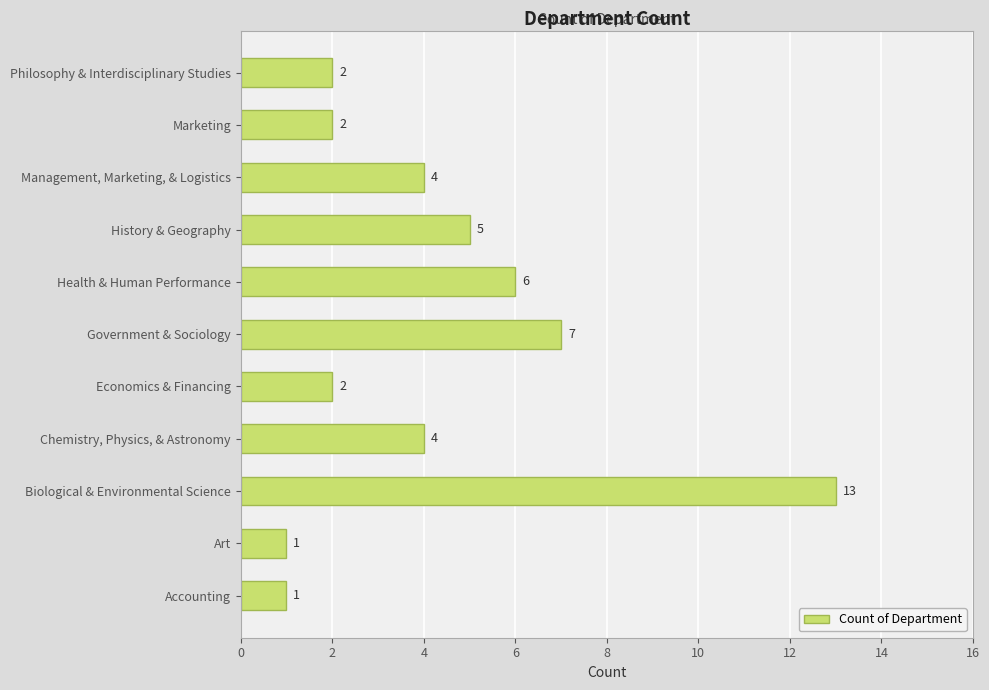

What is the greatest value displayed?

13